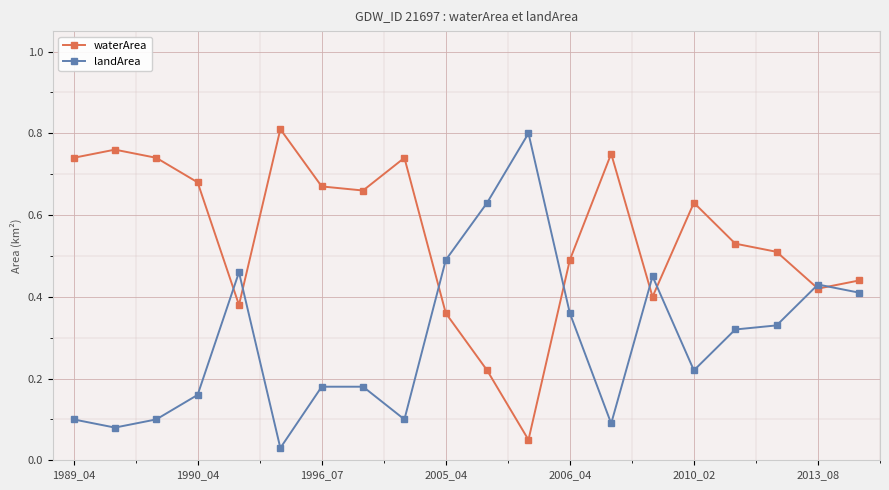

Rank the series by their average value, from highest to lowest.

waterArea, landArea